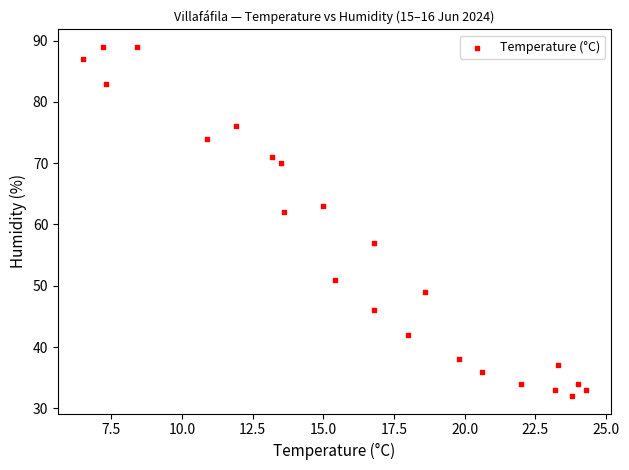

What is the range of Y values (max minus min)?

57